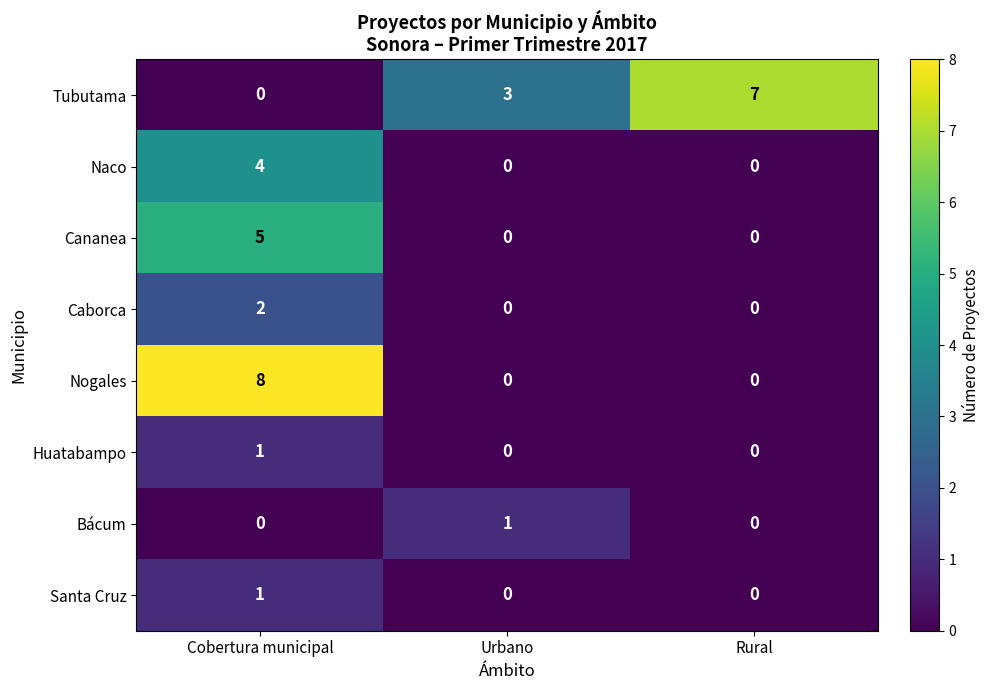

What is the spread (max minus min) of values at Rural?

7